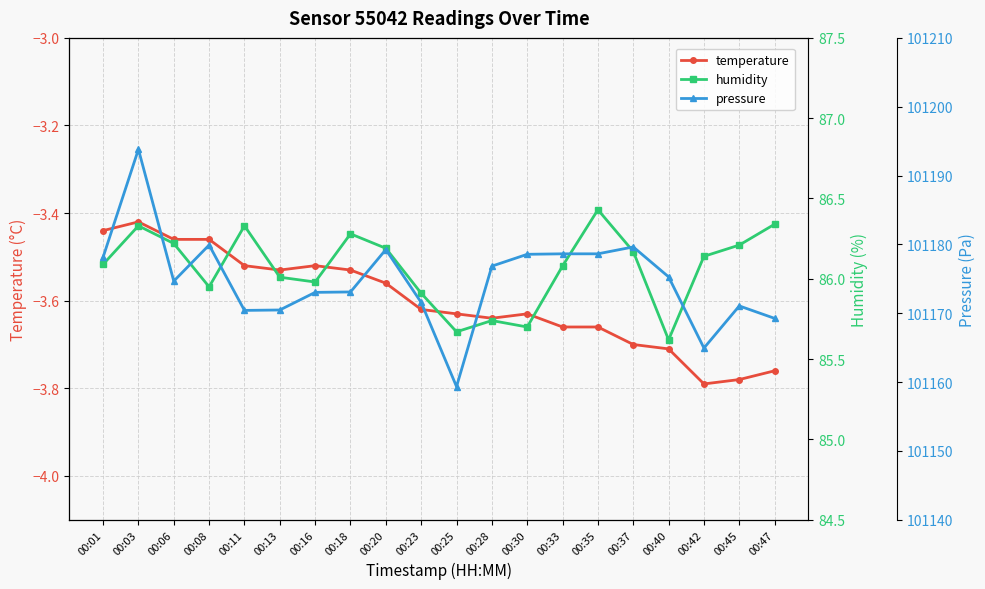

At which category does pressure reach its first local peak?

00:03